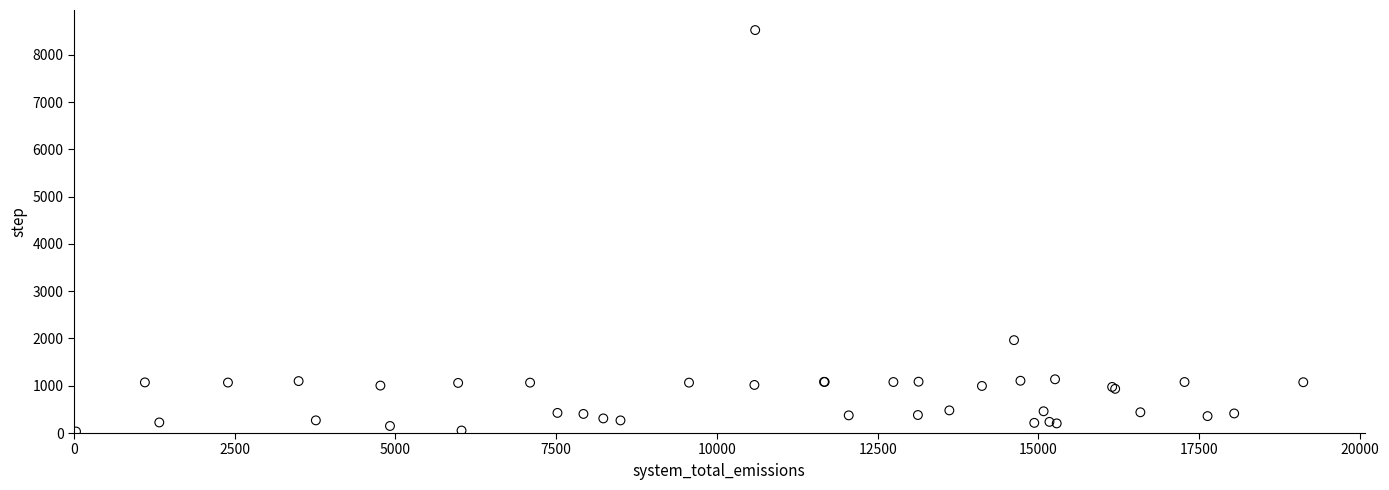

What Y value in the scatter plot is closest to 4278?

1965